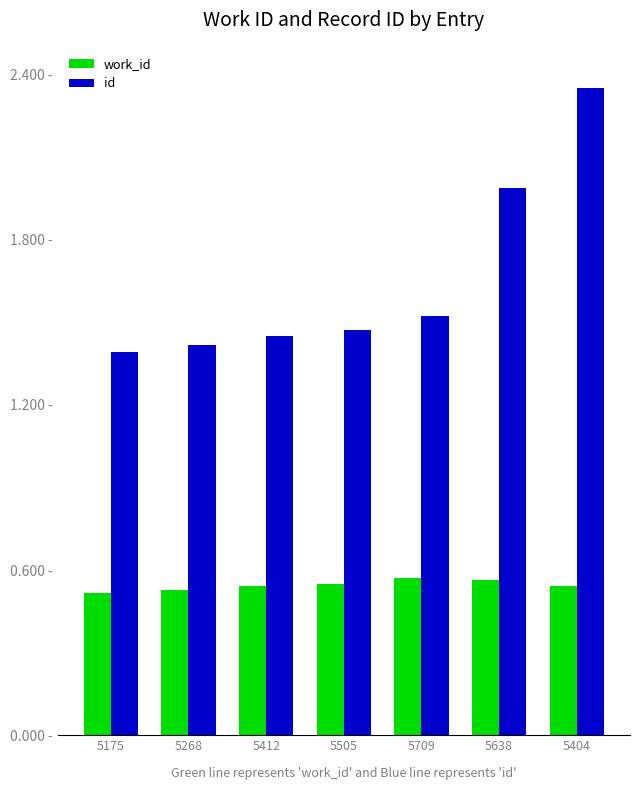

What is the maximum value shown in the chart?

2.4